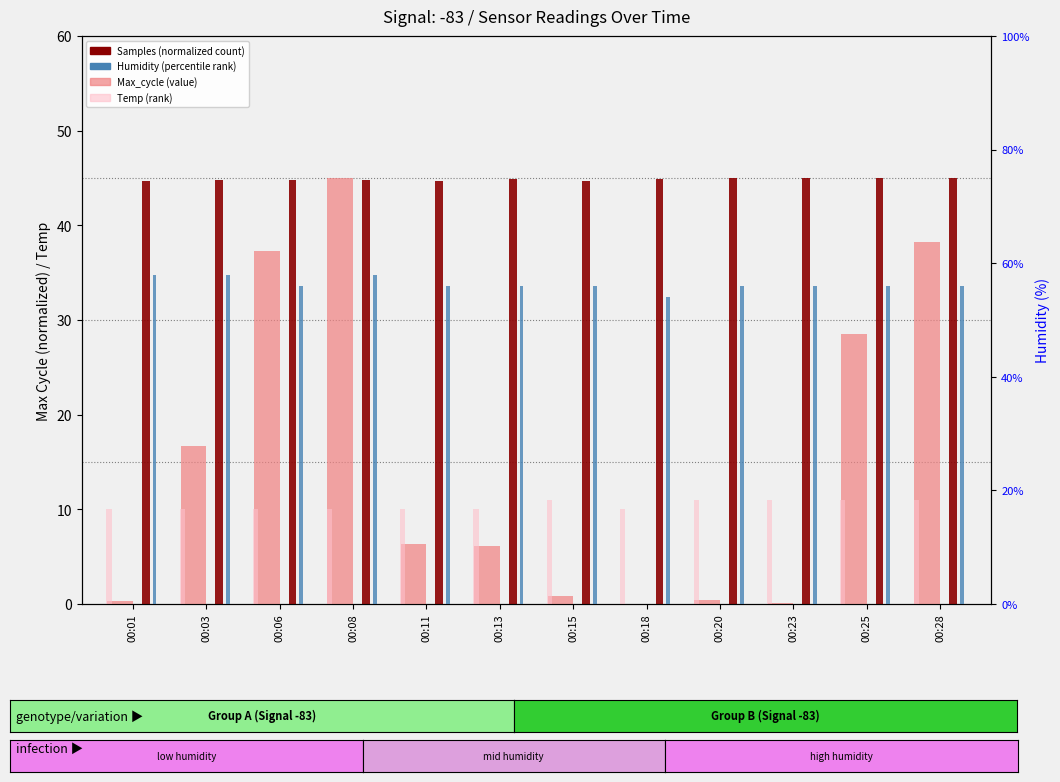

Rank the series at 00:08 from highest to lowest value.

Humidity (scaled), value (Max_cycle, normalized), Samples (normalized), Temp (scaled)